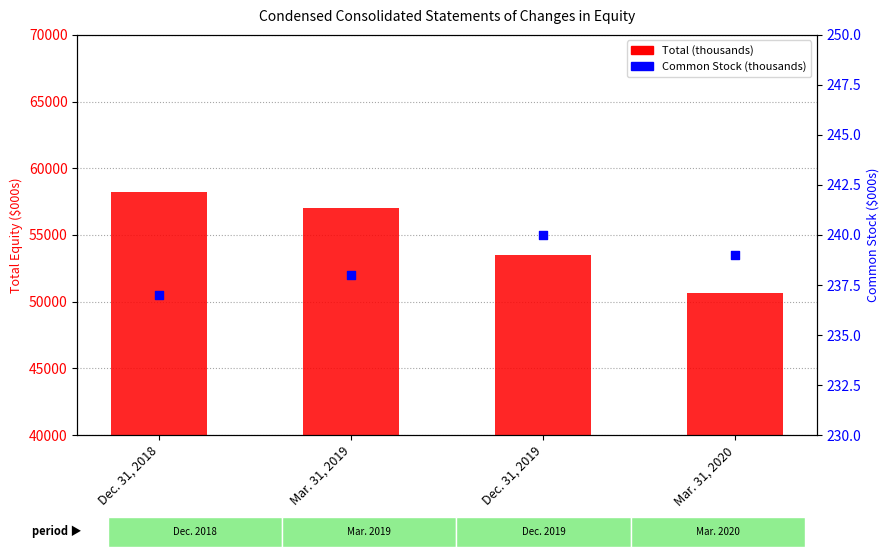

Which series contains the highest Y value?

Total (thousands)